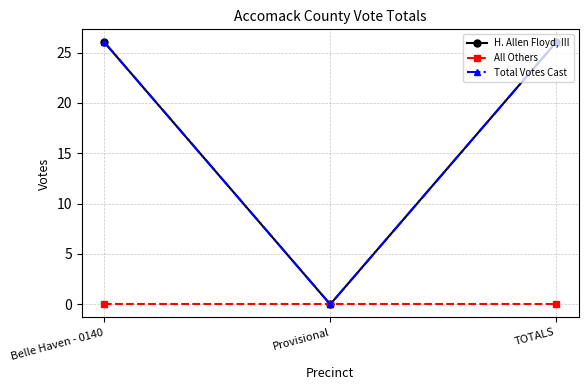

At which category does the chart reach its minimum across all series?

Provisional